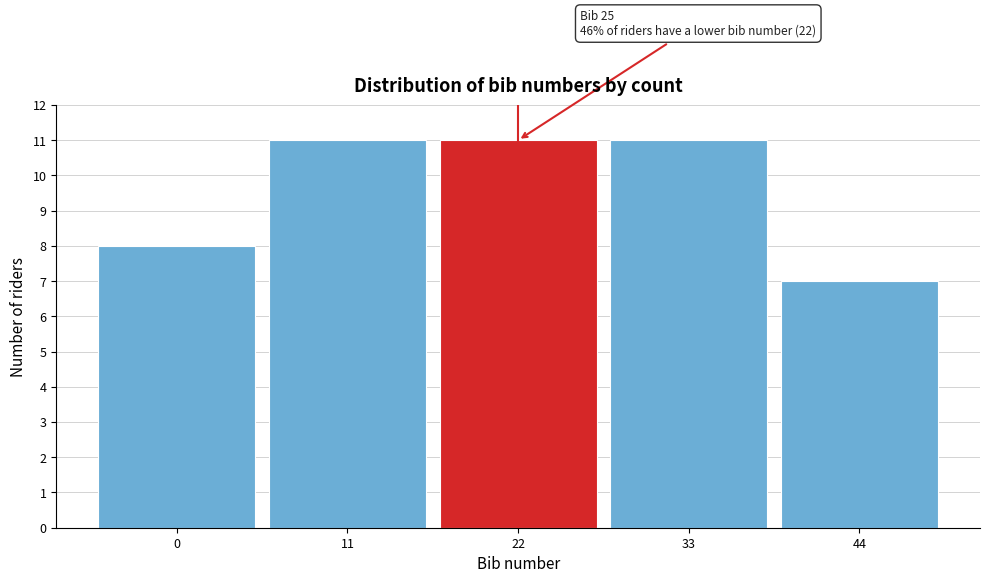

Reading left to right, what are all the values shown in this chart?

8	11	11	11	7